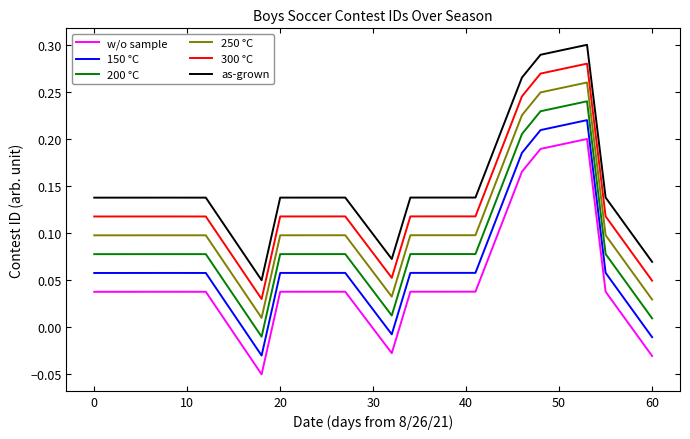

True or false: w/o sample and 250 °C intersect in this chart.

False